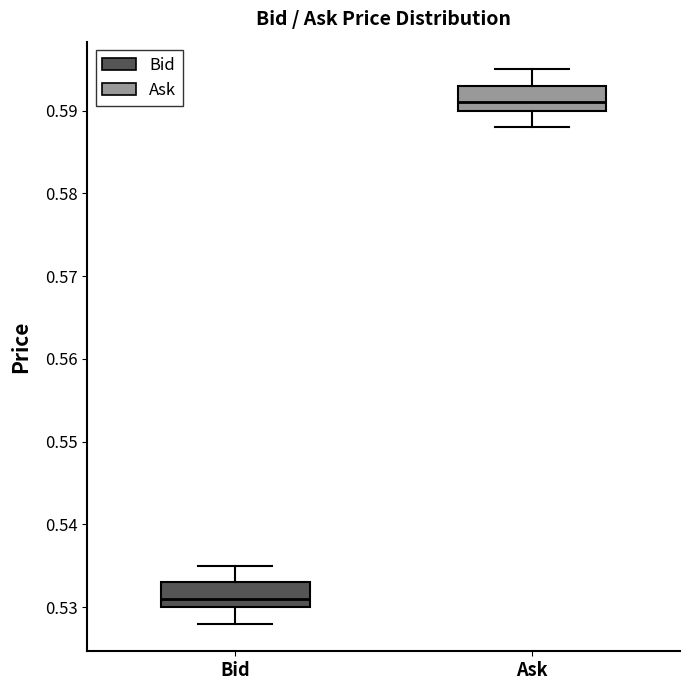

Where is the upper edge of the box for Ask on the y-axis? The values are not printed on the chart, so give them approximately, as read against the axis.

0.593